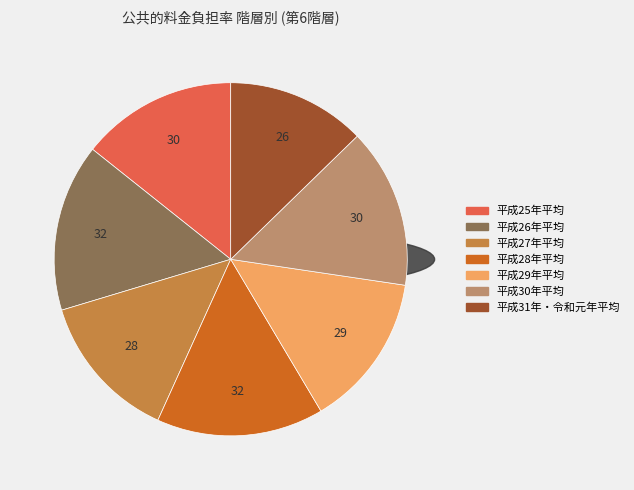

The 平成26年平均 slice represents 10% of the pie. True or false?

False